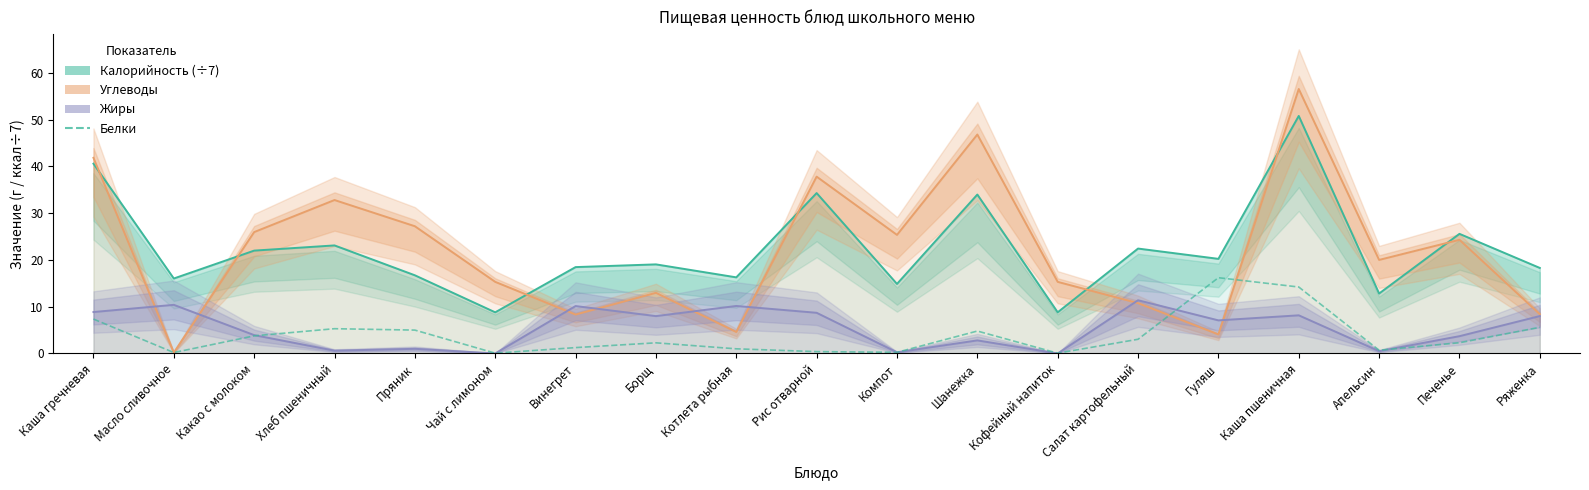

Is the value of Калорийность (÷7) at Каша гречневая greater than the value of Углеводы at Пряник?

Yes